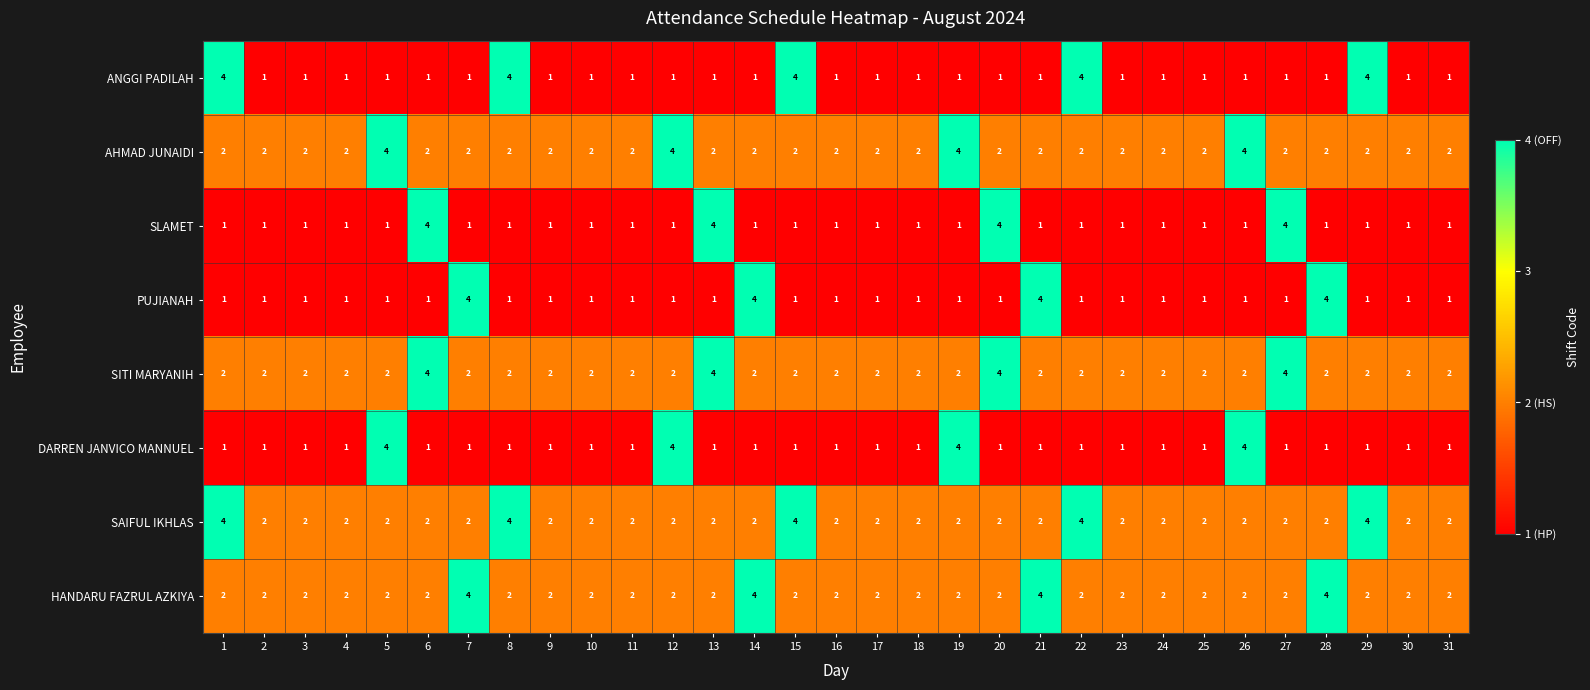

At how many categories does at least one series exceed 3?

17